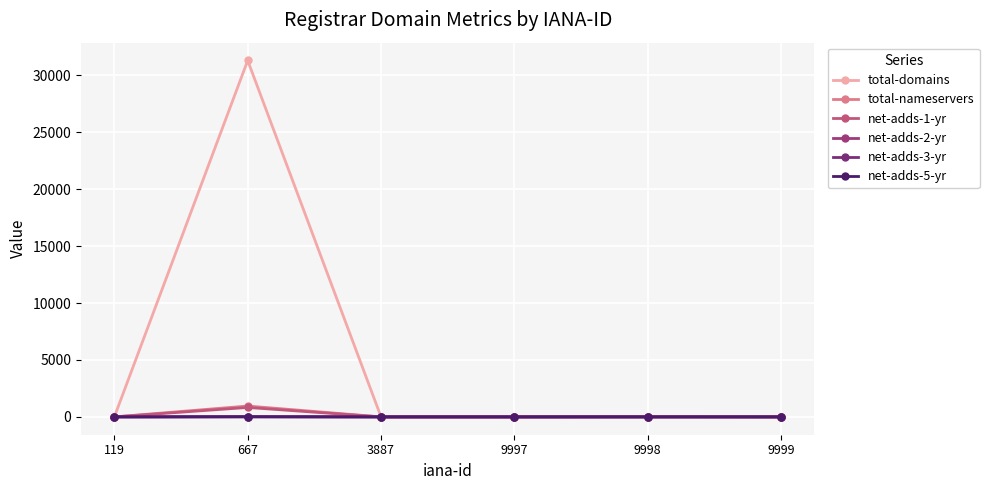

True or false: total-domains has more than 2 points higher than both neighbors.

False